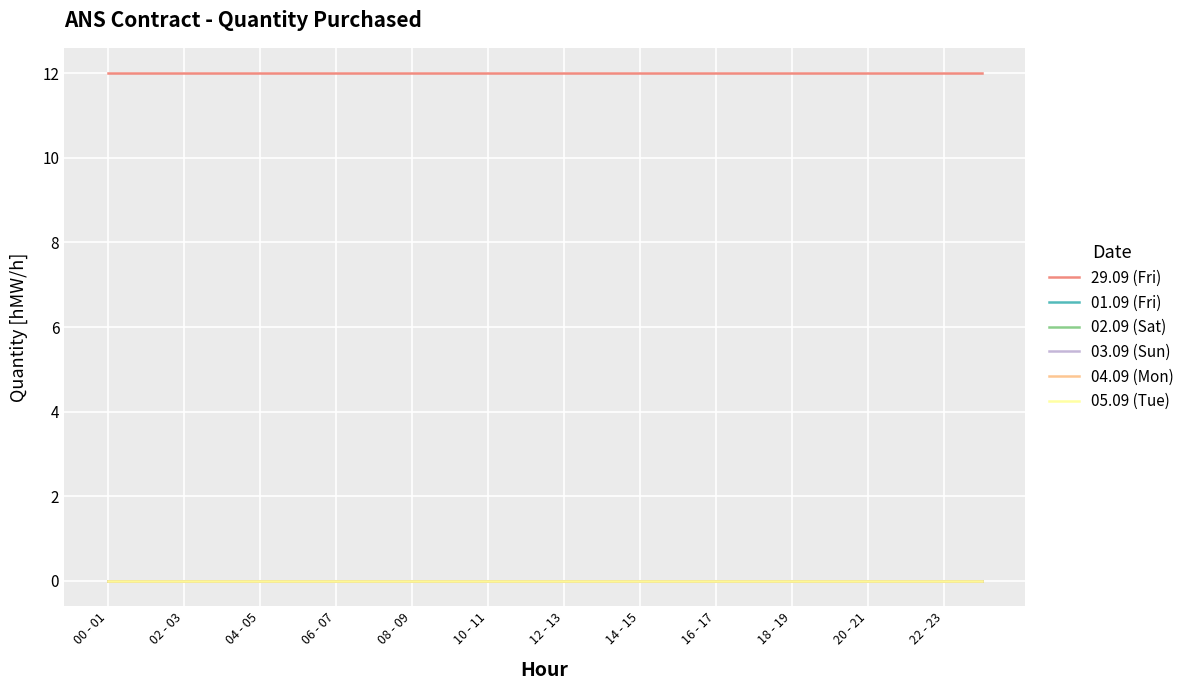

Does the chart display data point markers on the line(s)?

No